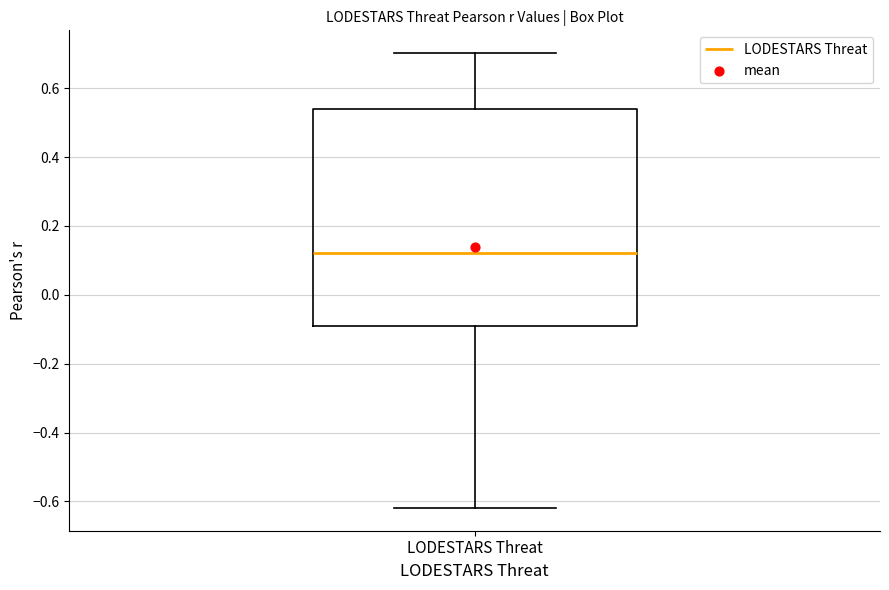

Transcribe this box plot: give where the median line is, the range the box spans, and where the two whiskers end, as read against the y-axis. The values are not printed on the chart, so give them approximately, as read against the axis.

median 0.12, box -0.10 to 0.54, whiskers -0.62 to 0.70